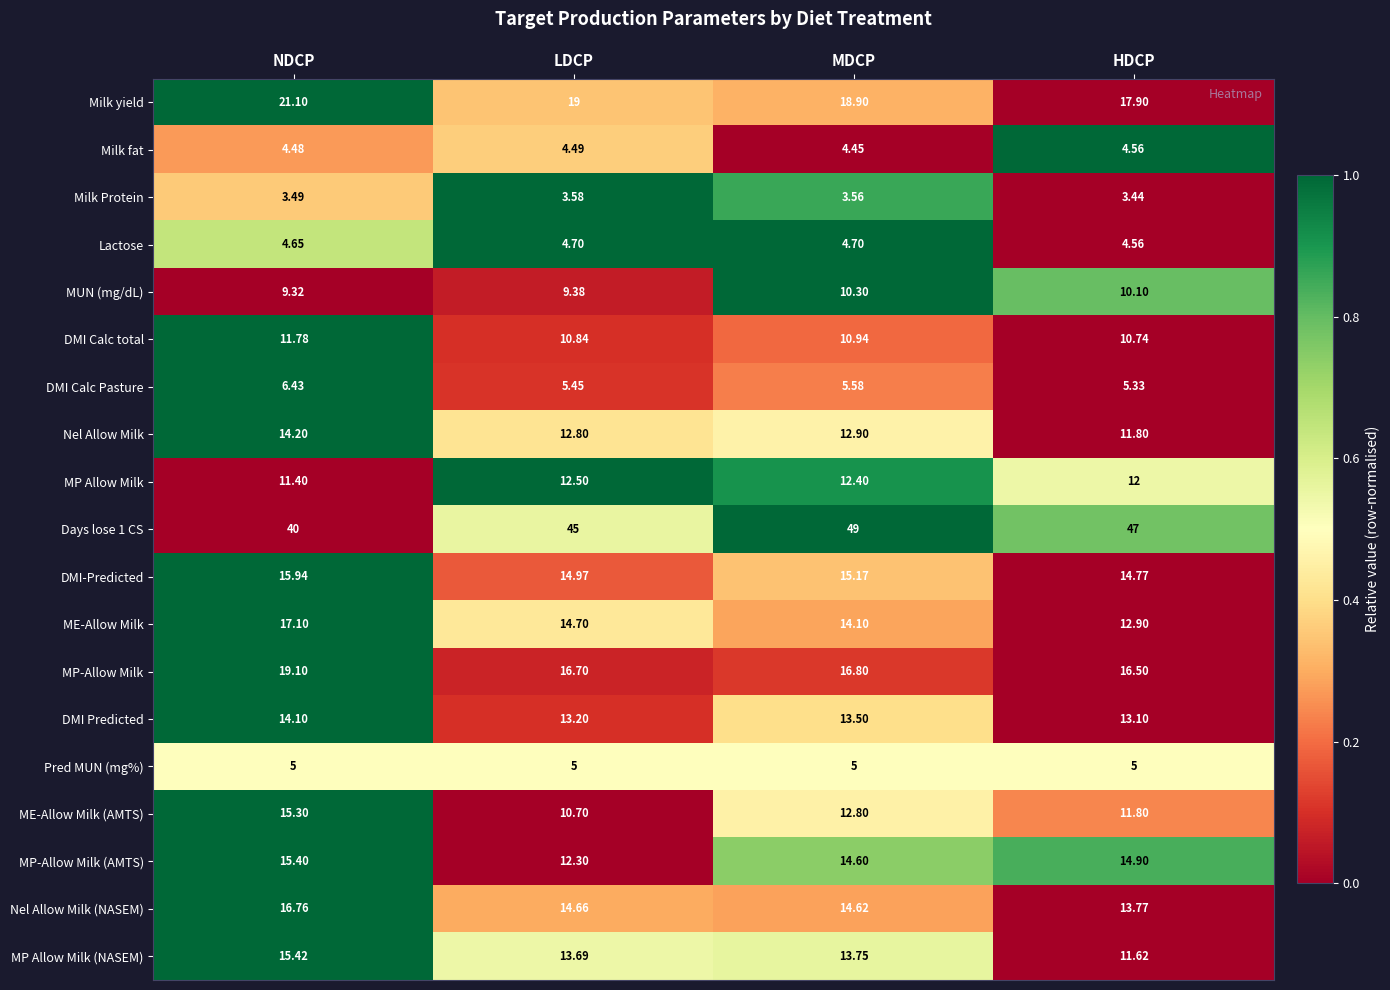

Between NDCP and MDCP, which series saw the biggest shift?

Days lose 1 CS